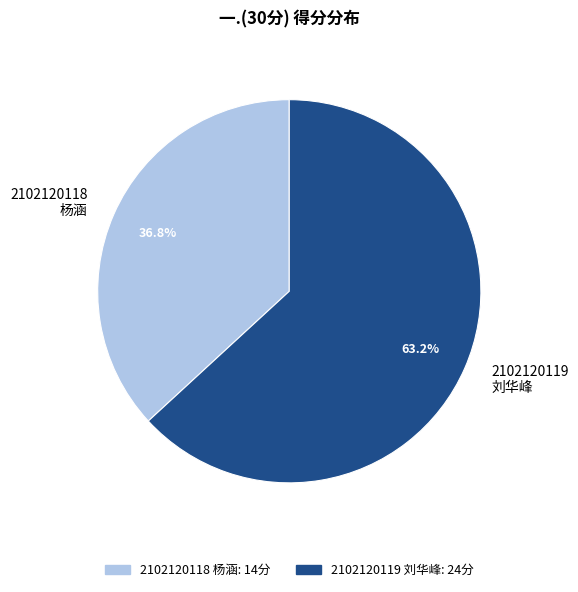

Rank the categories by value from lowest to highest.

2102120118 杨涵, 2102120119 刘华峰